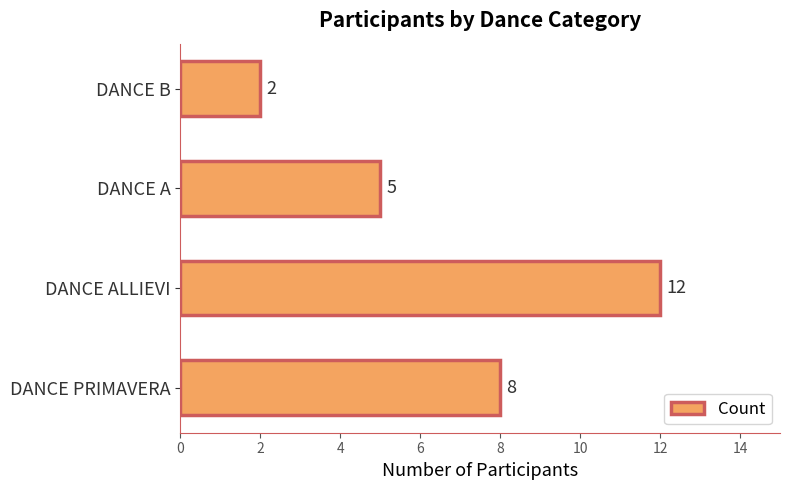

List the labels in order of value, largest first.

DANCE ALLIEVI, DANCE PRIMAVERA, DANCE A, DANCE B